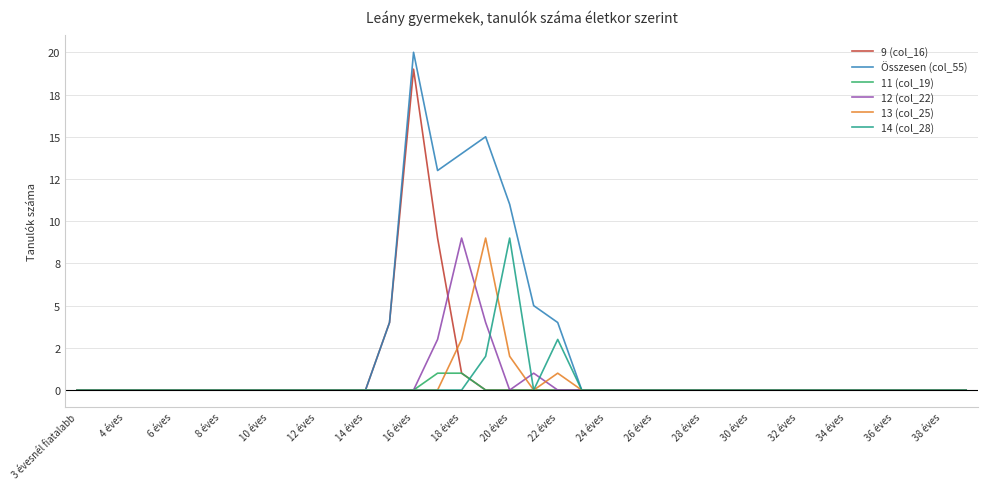

In 12 (col_22), how many points are higher than both neighbors (excluding endpoints)?

2